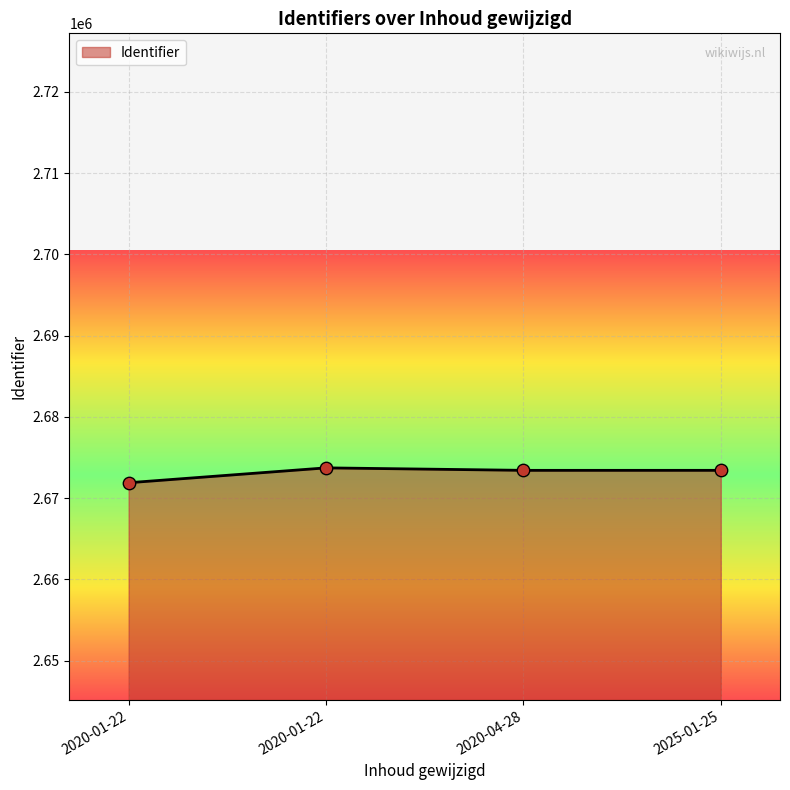

Does the chart have visible grid lines?

Yes